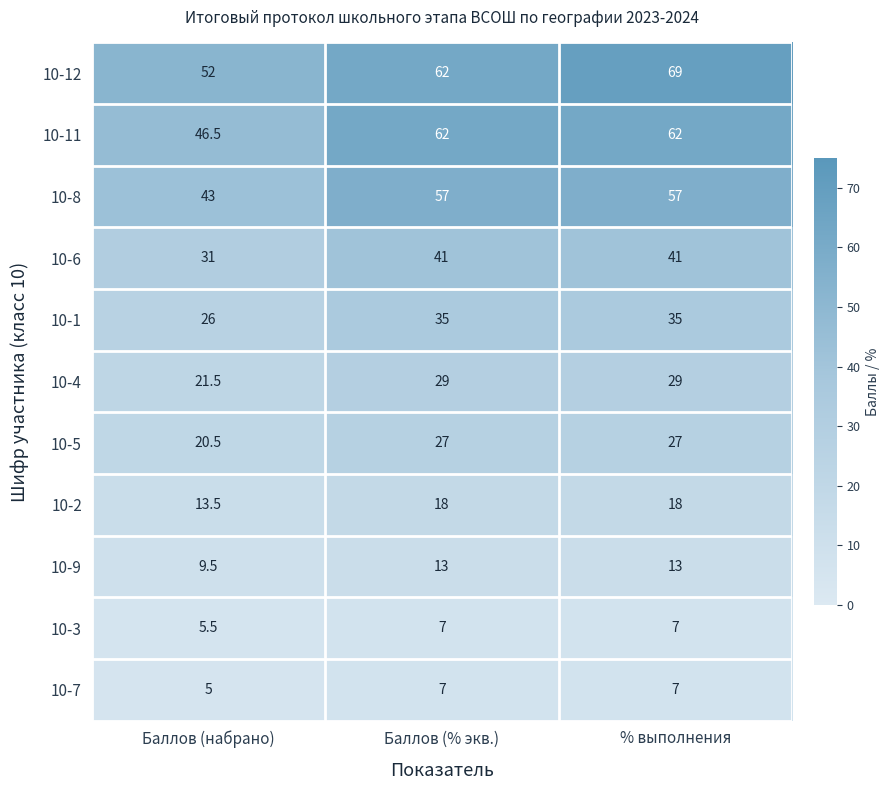

What is the difference between the maximum and minimum values in the 10-12 series?

17.0